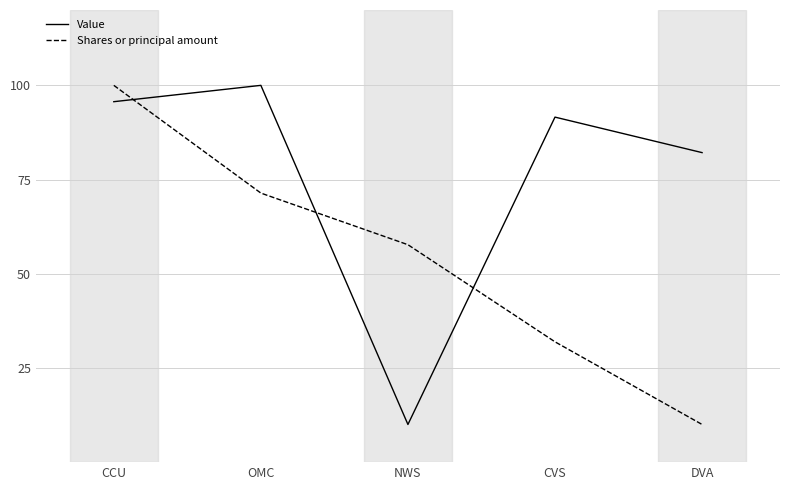

Rank the categories by Value value from highest to lowest.

OMC, CCU, CVS, DVA, NWS